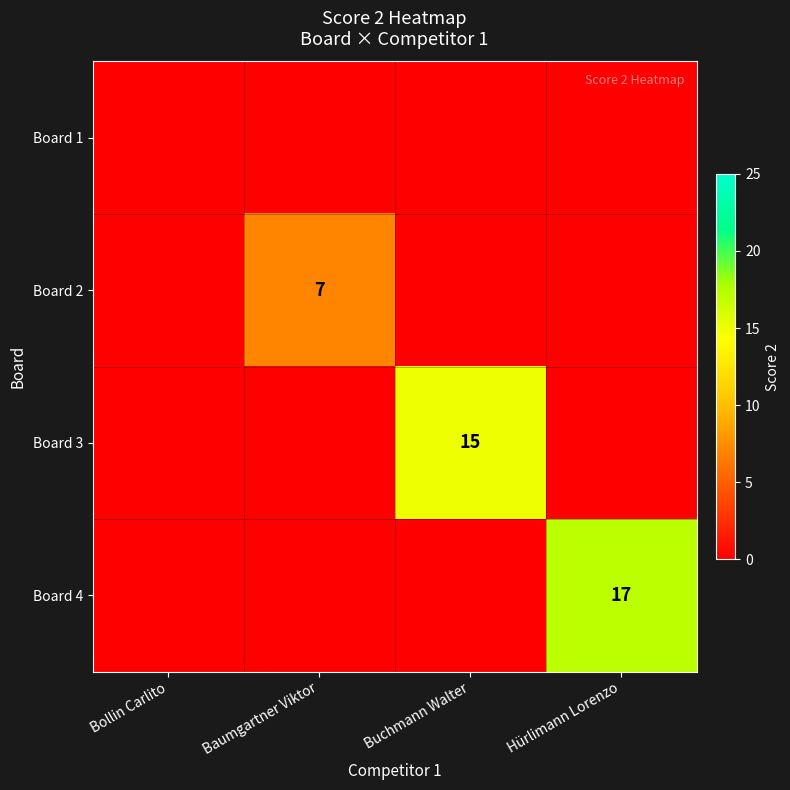

What is the maximum value for Board 3?

15